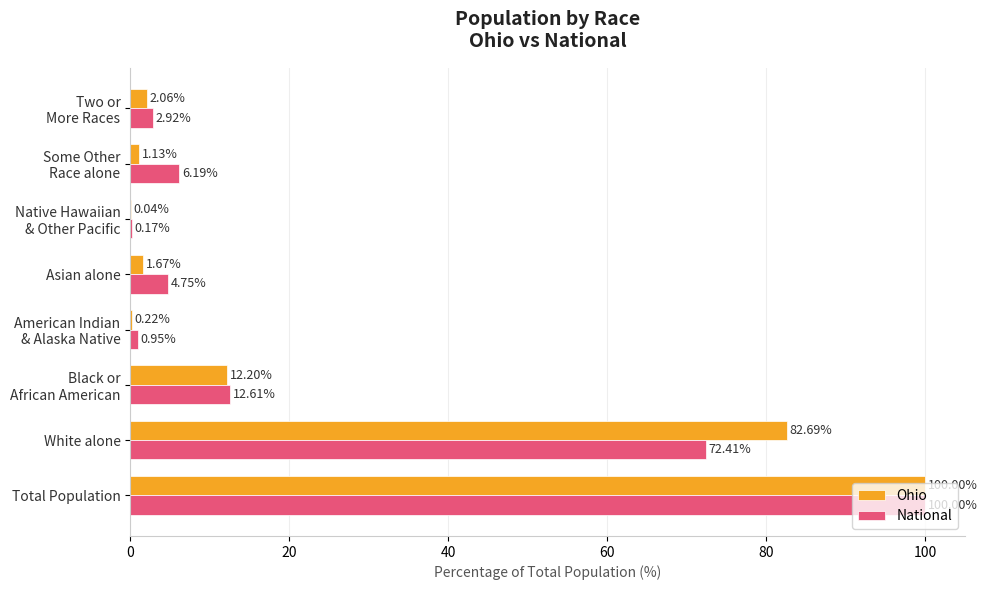

What is the sum of all Ohio values?

200.0